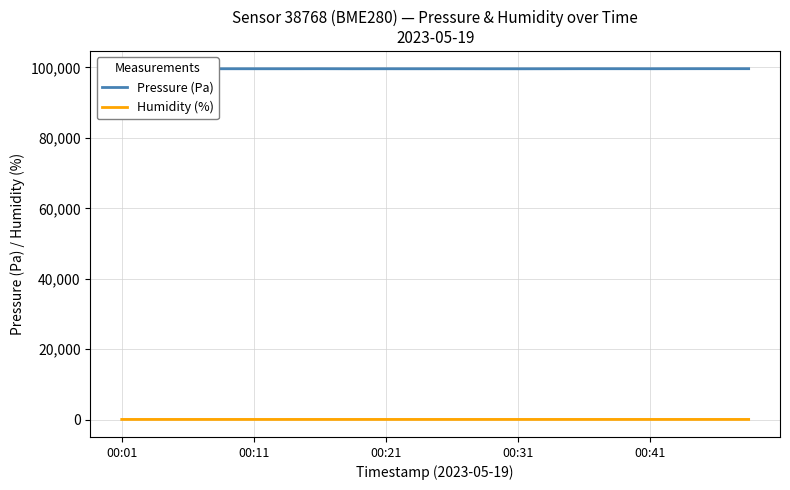

List the series in order of their peak value, highest first.

Pressure (Pa), Humidity (%)